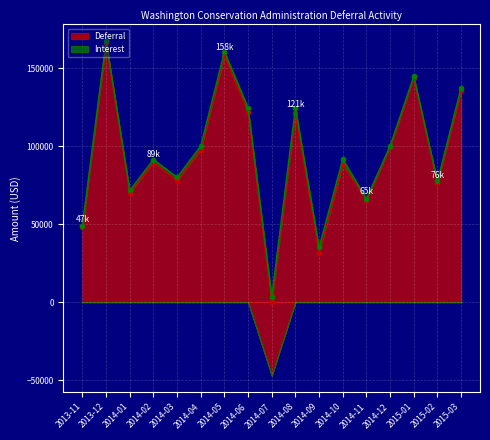

At which label does Deferral reach its peak?

2013-12